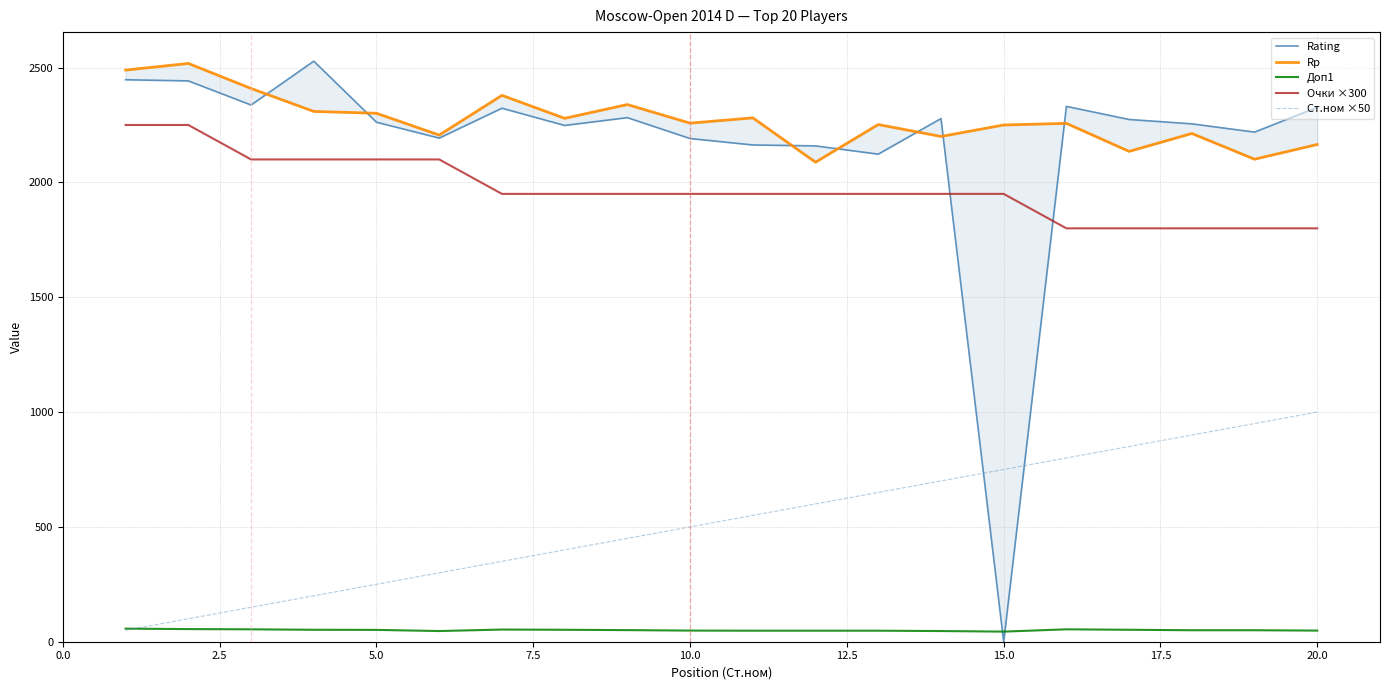

True or false: Доп1 and Очки ×300 cross at least once.

False